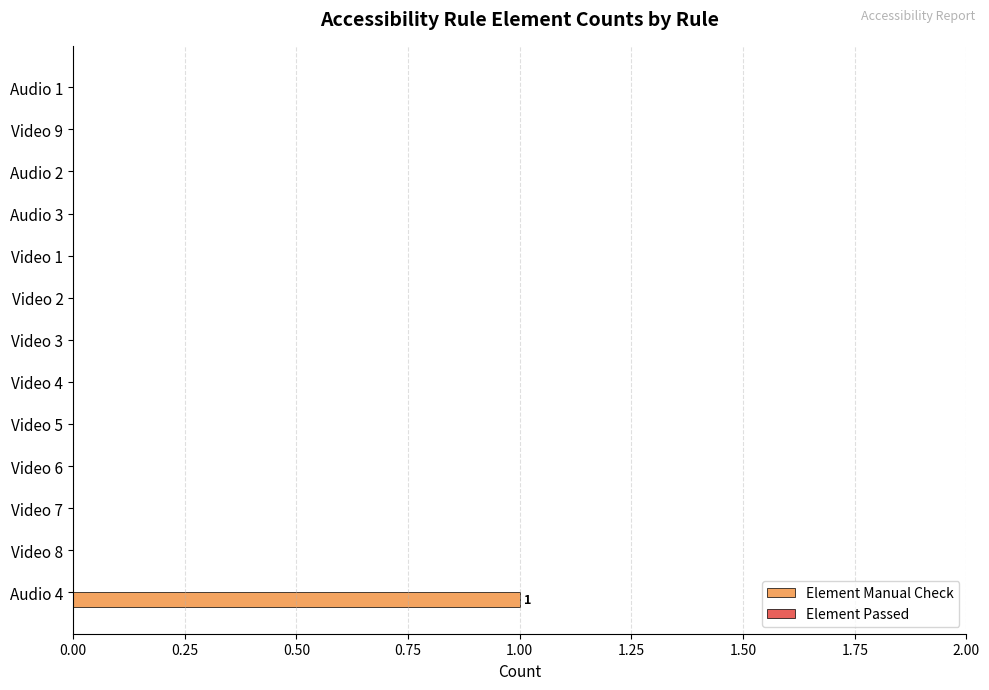

True or false: the data shows 0 at Audio 1.

True